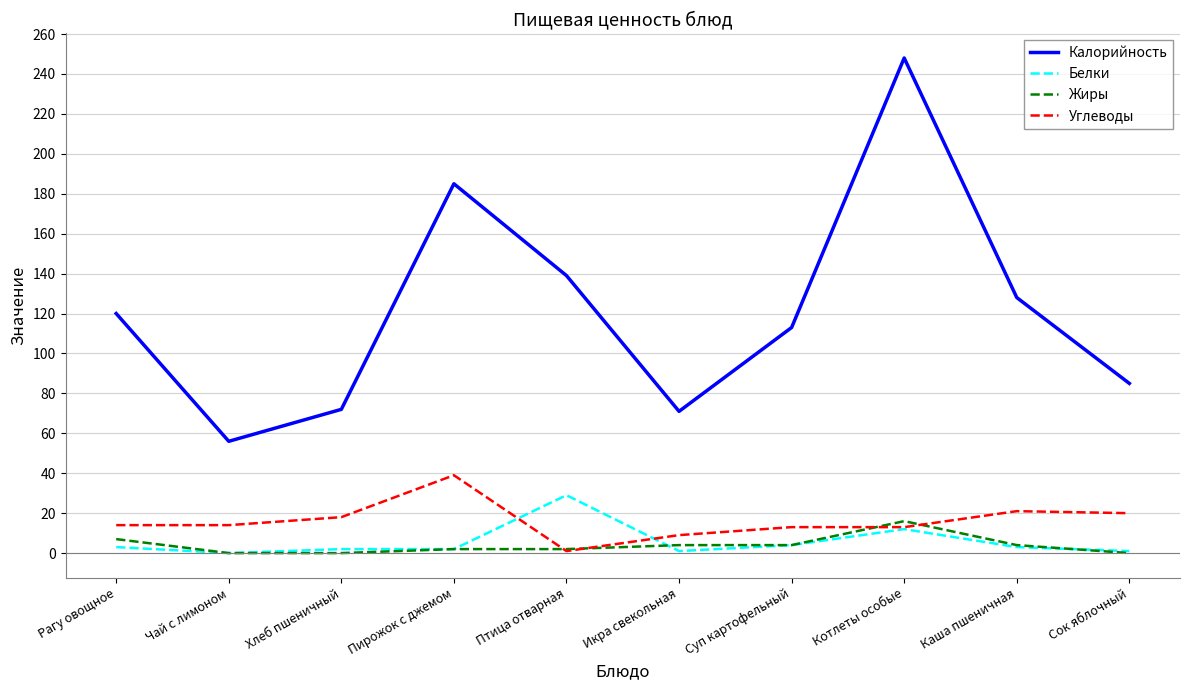

True or false: Калорийность and Углеводы cross at least once.

False